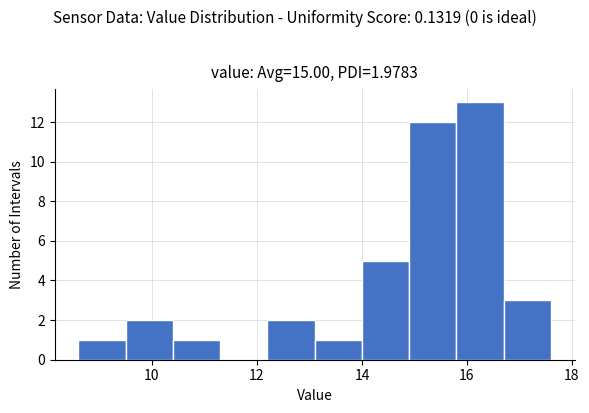

Which range on the x-axis has the tallest bar?

15.8 to 16.7